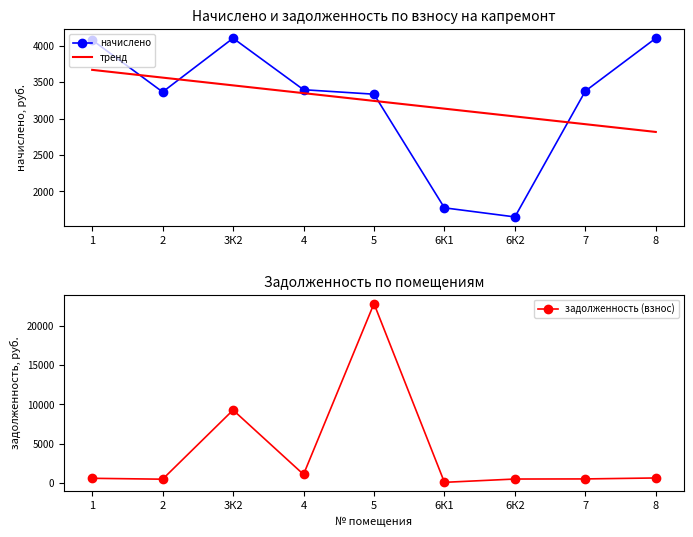

Which has a higher value, 2 or 6К1?

2